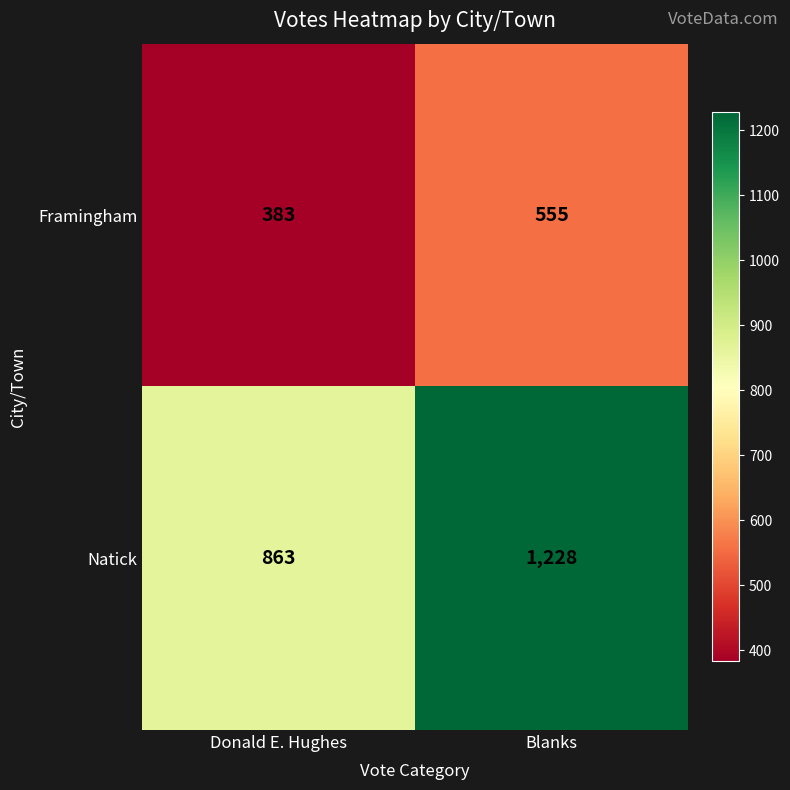

What is the smallest value displayed?

383